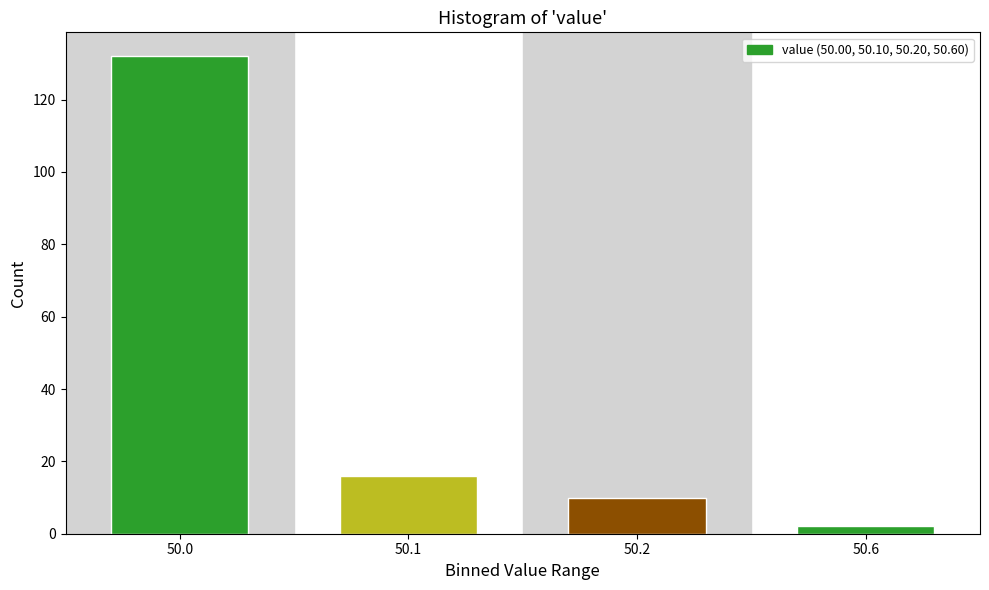

Reading left to right, extract all data points from this chart.

50.0=132	50.1=16	50.2=10	50.6=2